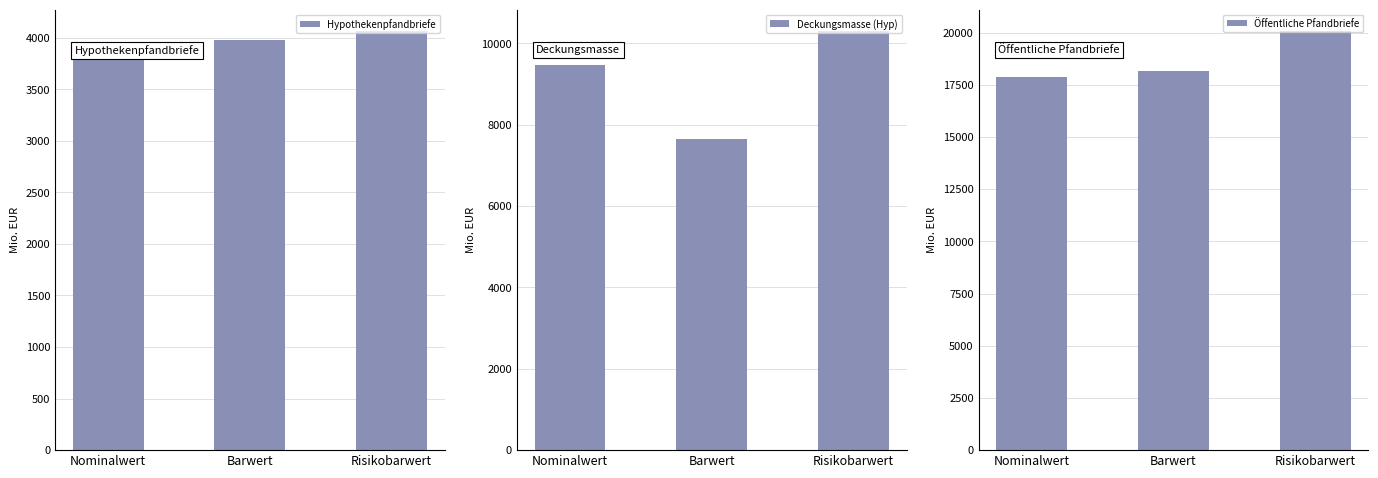

Reading right to left, transcribe all the data shown in this chart.

Hypothekenpfandbriefe: 4067.6	3976.1	3937.0
Deckungsmasse (Hyp): 10311.5	7655.2	9470.4
Öffentliche Pfandbriefe: 20093.0	18167.3	17853.1